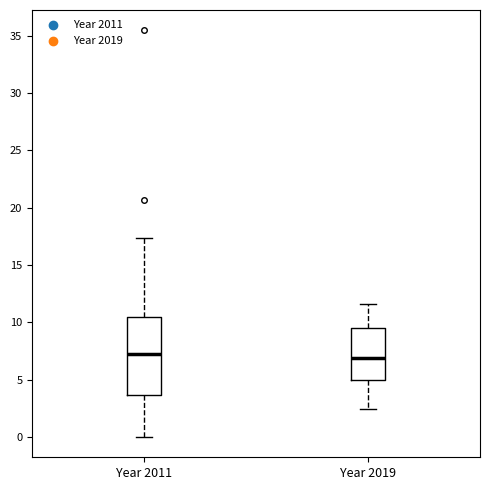

Reading left to right, read every box against the y-axis: the position of its median line, the range the box covers, and the ends of its whiskers. The values are not printed on the chart, so give them approximately, as read against the axis.

Year 2011: median 7.0, box 3.5 to 10.5, whiskers 0.0 to 17.5
Year 2019: median 7.0, box 5.0 to 9.5, whiskers 2.5 to 11.5